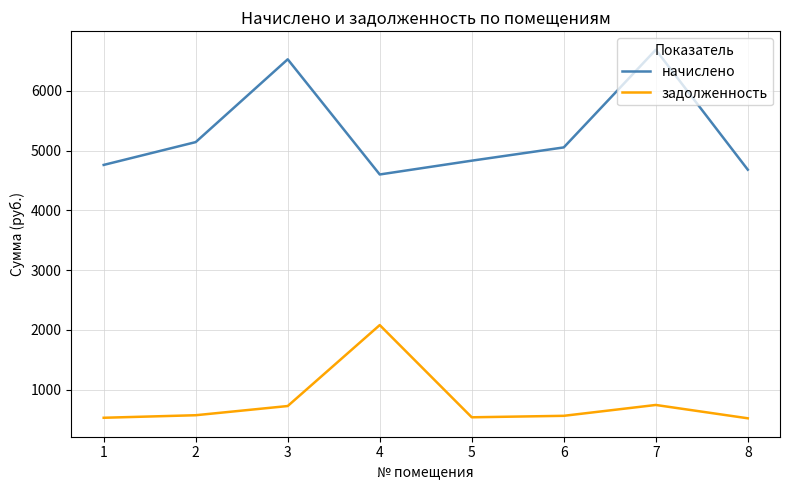

The задолженность series shows 743.2 at 7. True or false?

True